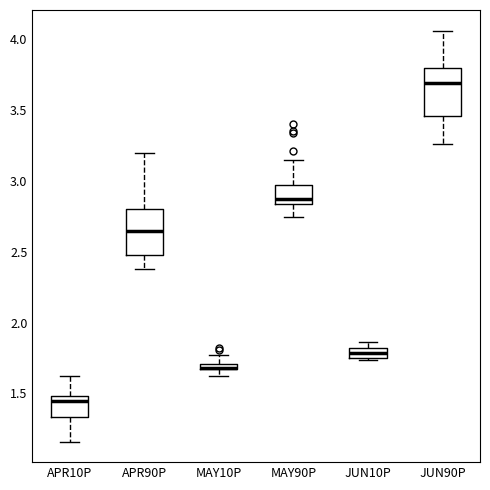

Where is the upper edge of the box for JUN90P on the y-axis? The values are not printed on the chart, so give them approximately, as read against the axis.

3.80